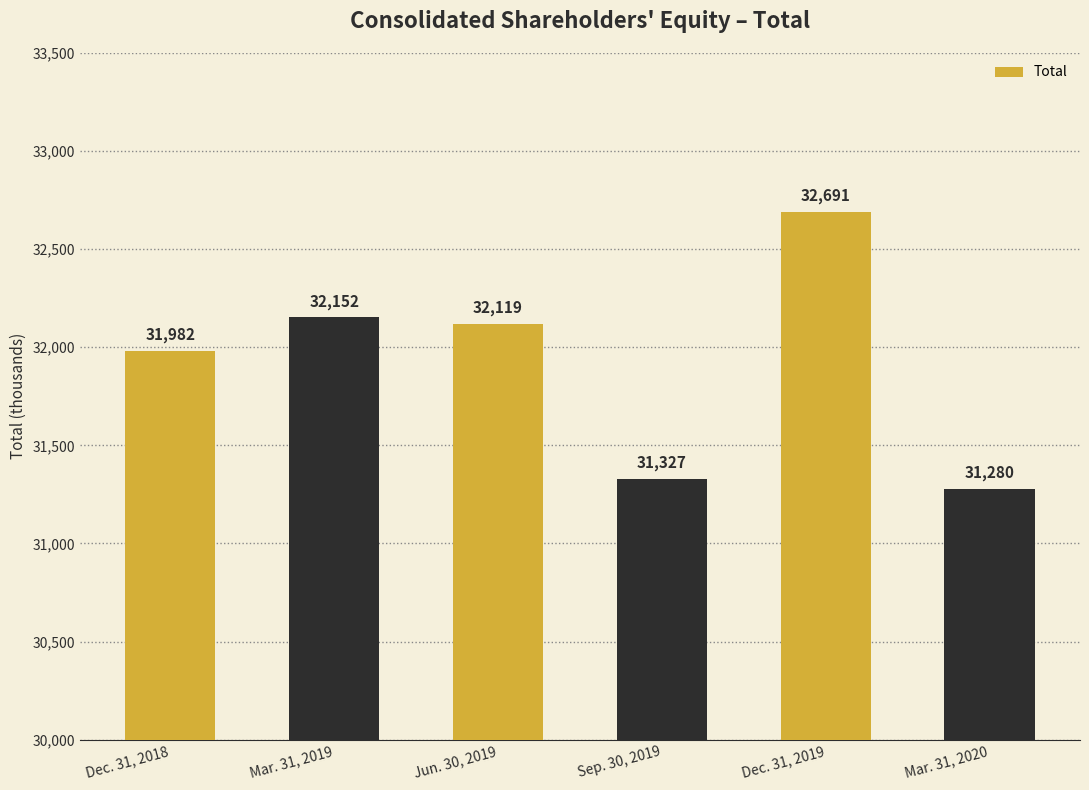

What is the approximate value at Mar. 31, 2019, to the nearest 50?

32150